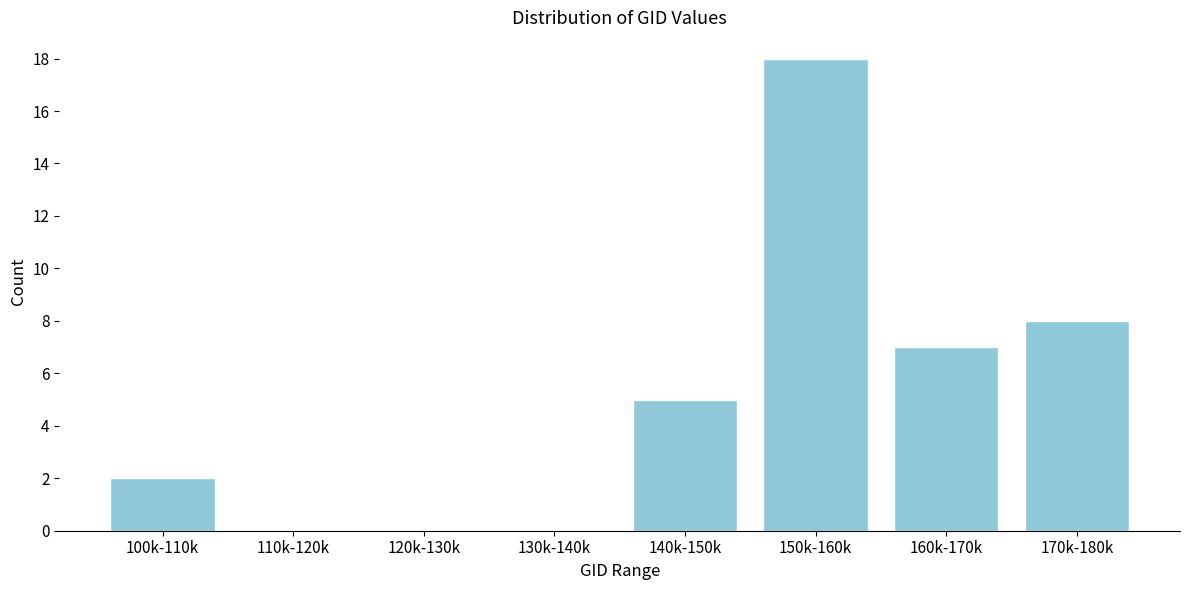

Reading left to right, extract all data points from this chart.

100k-110k=2	110k-120k=0	120k-130k=0	130k-140k=0	140k-150k=5	150k-160k=18	160k-170k=7	170k-180k=8